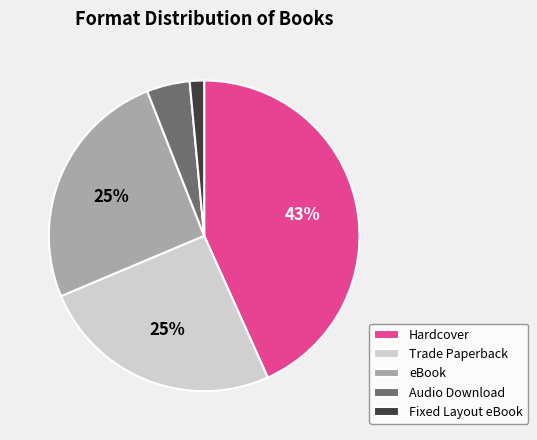

What percentage is the Fixed Layout eBook slice, to the nearest percent?

1%